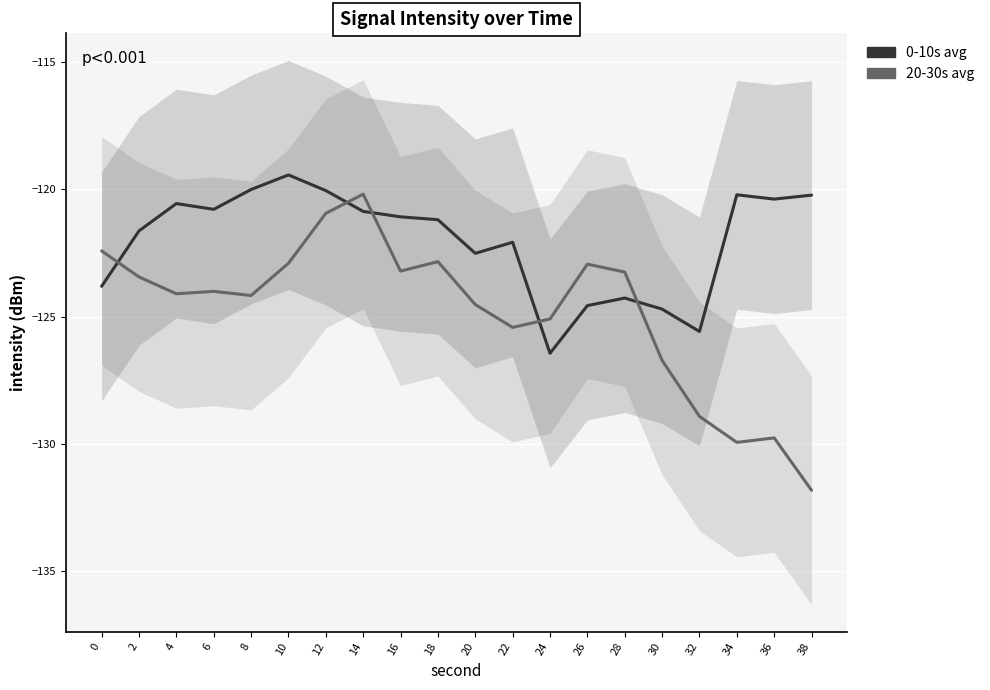

True or false: 20-30s avg has more than 0 interior local peaks.

True